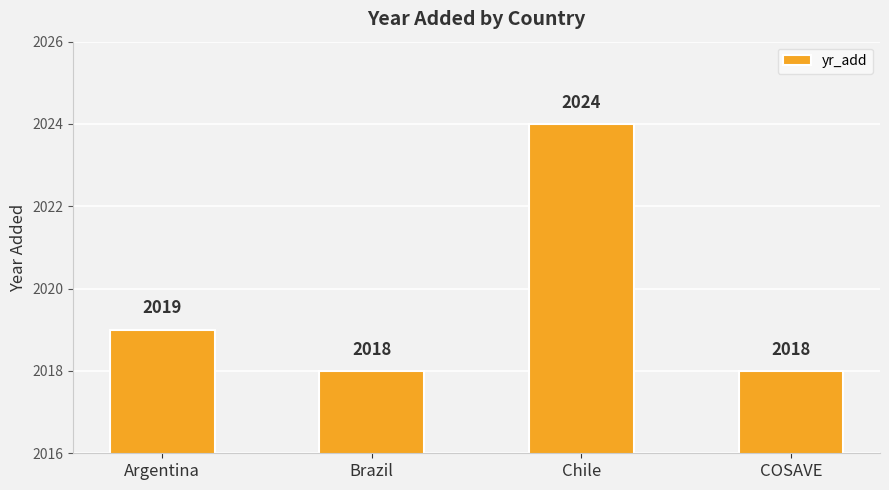

Count the values in the range 2018 to 2024.

4